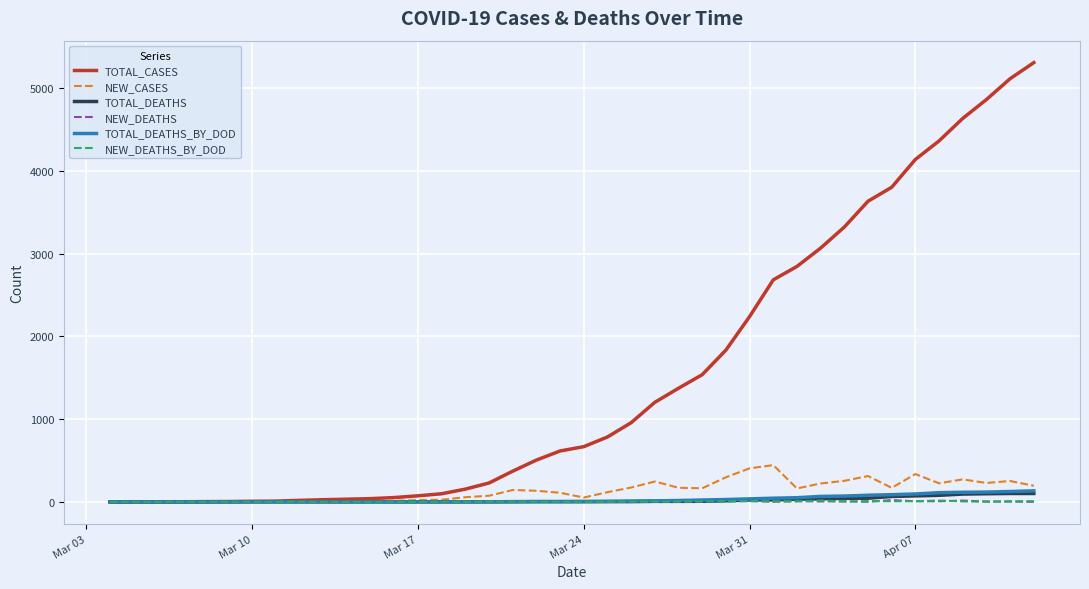

What is the sum of all NEW_CASES values?

5308